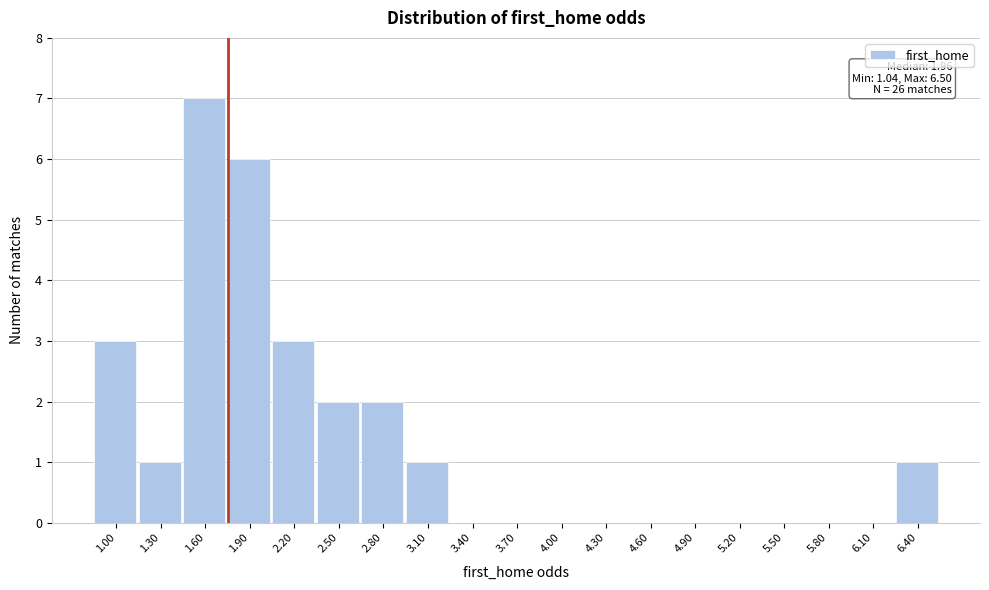

Reading left to right, what are all the values shown in this chart?

1.00=3	1.30=1	1.60=7	1.90=6	2.20=3	2.50=2	2.80=2	3.10=1	3.40=0	3.70=0	4.00=0	4.30=0	4.60=0	4.90=0	5.20=0	5.50=0	5.80=0	6.10=0	6.40=1